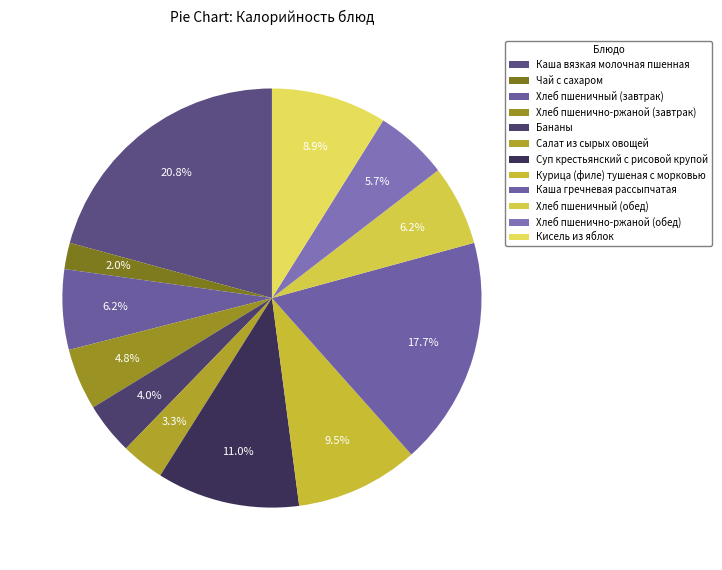

Which has a higher value, Хлеб пшеничный (завтрак) or Хлеб пшеничный (обед)?

Хлеб пшеничный (завтрак)